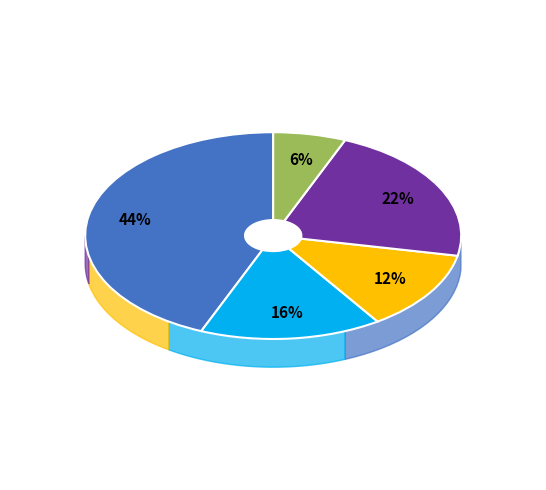

To the nearest percent, what percentage of the pie is Revista de Senologia y Patologia Mamaria?

16%